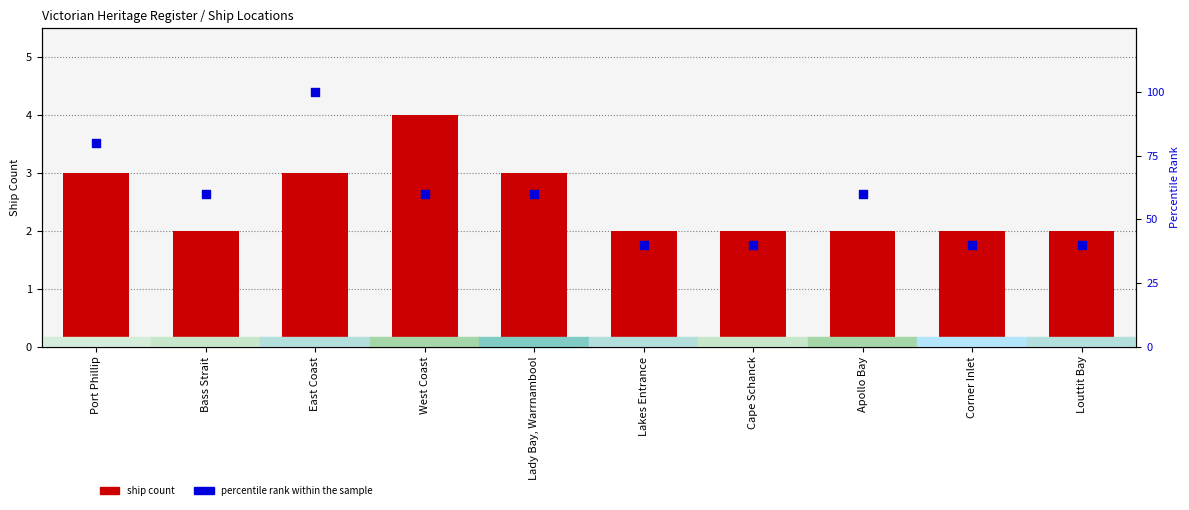

At which category is the sum across all series the highest?

East Coast